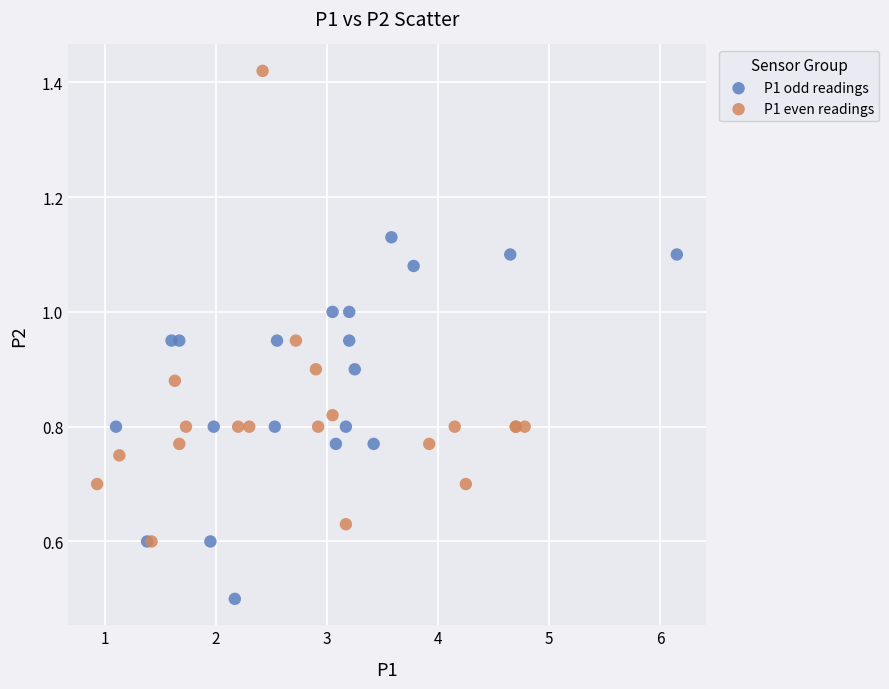

Which series contains the lowest Y value?

P1 odd readings